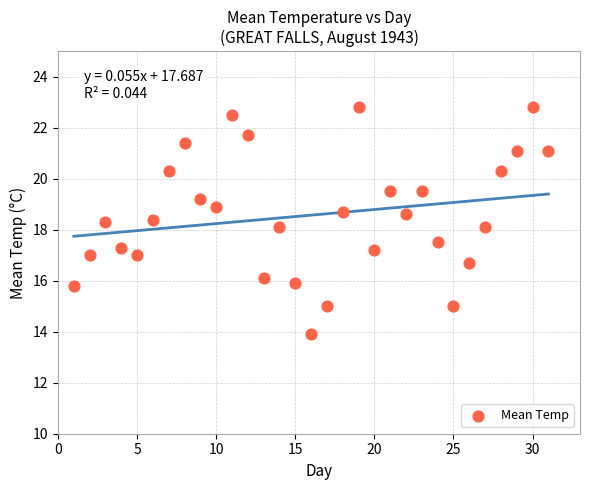

What is the range of X values (max minus min)?

30.0